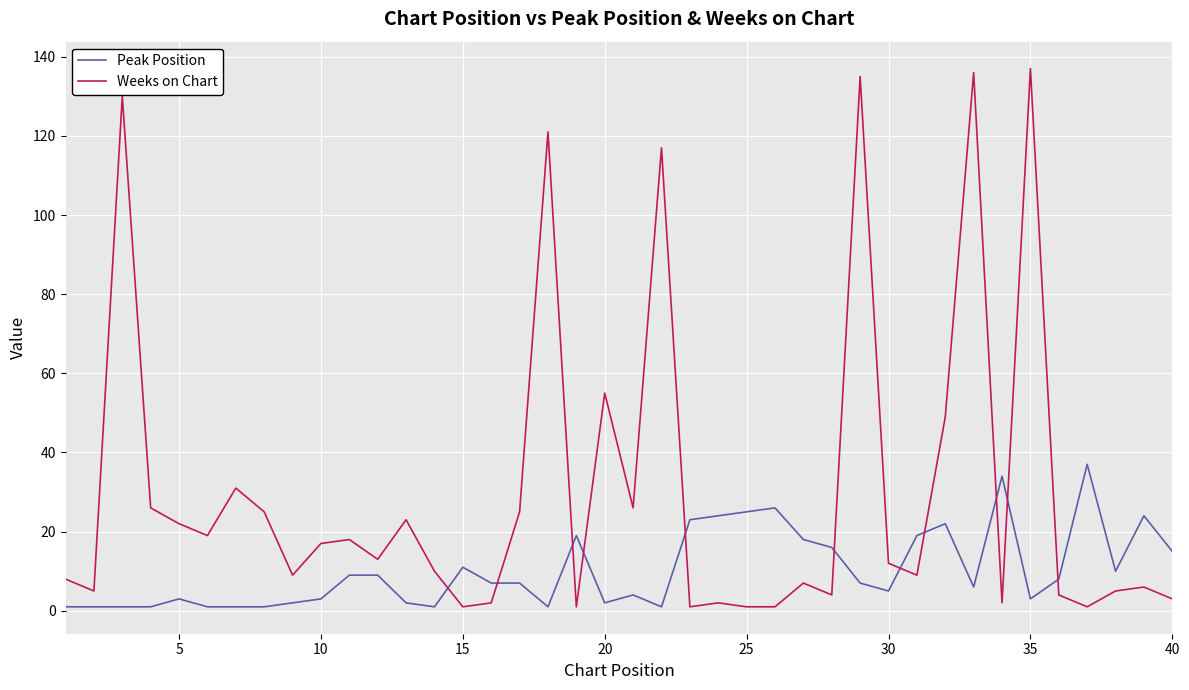

Which series has the largest total across all categories?

Weeks on Chart